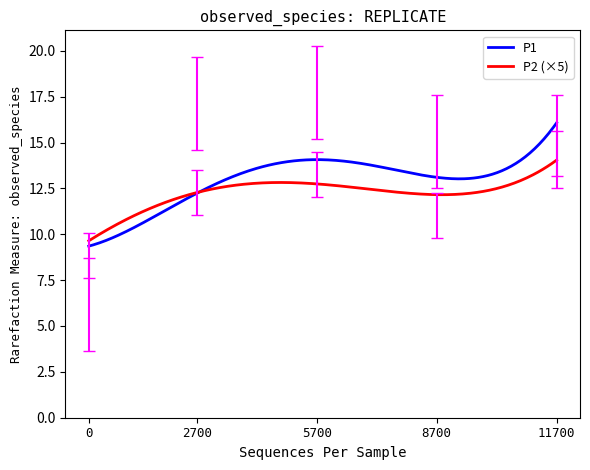

What is the highest value of the P1 series?

16.1